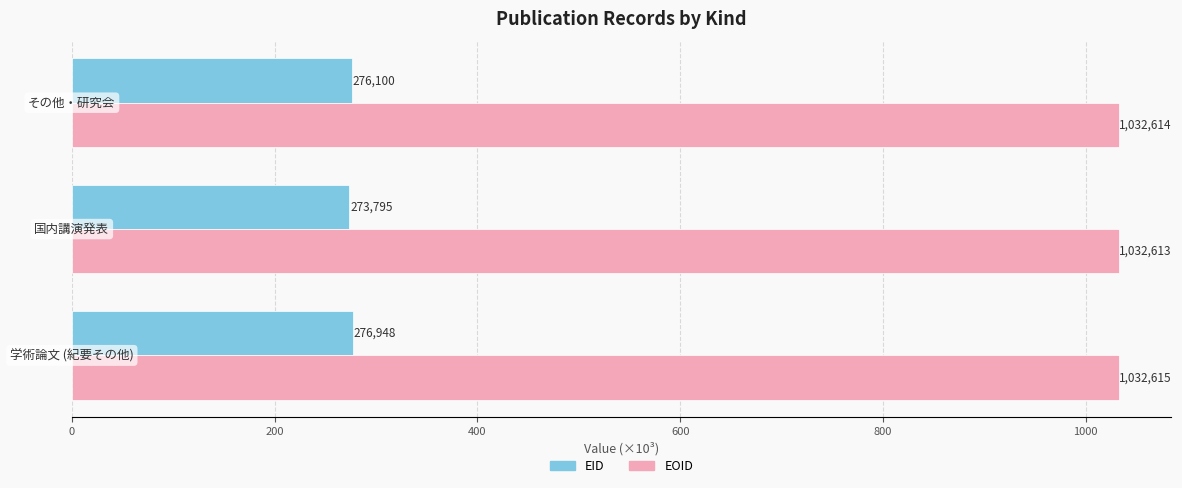

What is the average value of the EOID series?

1032.6